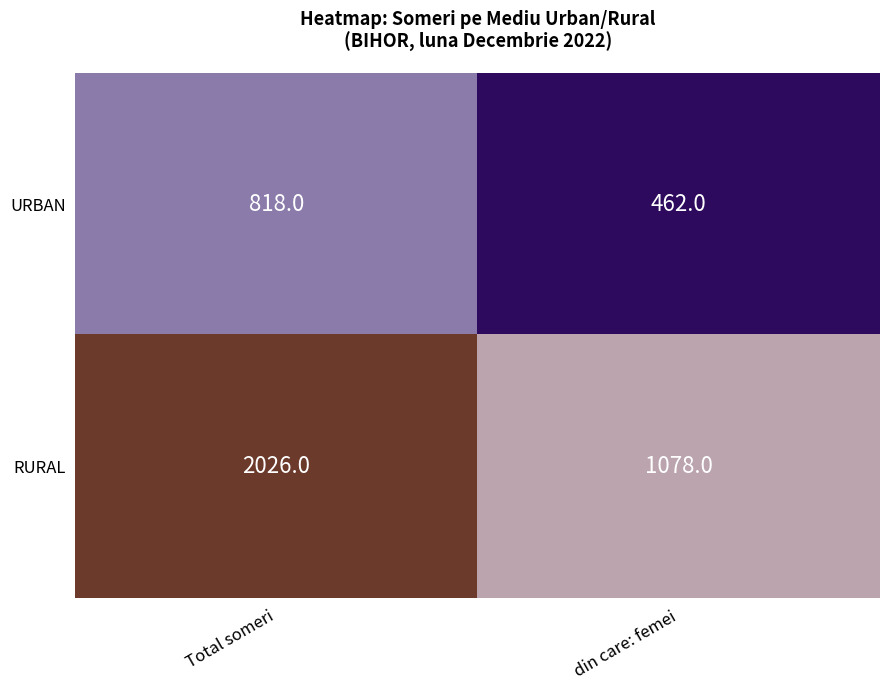

Which series has the widest spread of values?

RURAL